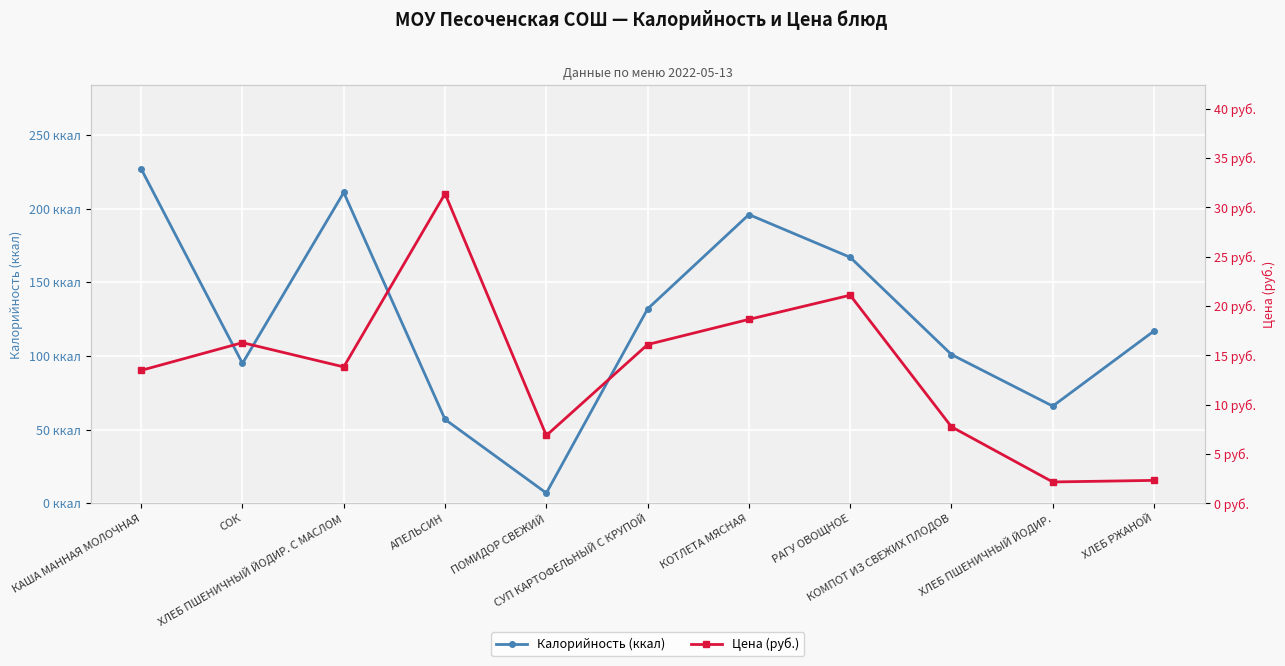

Reading left to right, extract all data points from this chart.

Калорийность (ккал): 227.0	95.0	211.0	57.0	7.0	132.0	196.0	167.0	101.0	66.0	117.0
Цена (руб.): 13.5	16.3	13.8	31.4	6.9	16.1	18.6	21.1	7.8	2.2	2.3